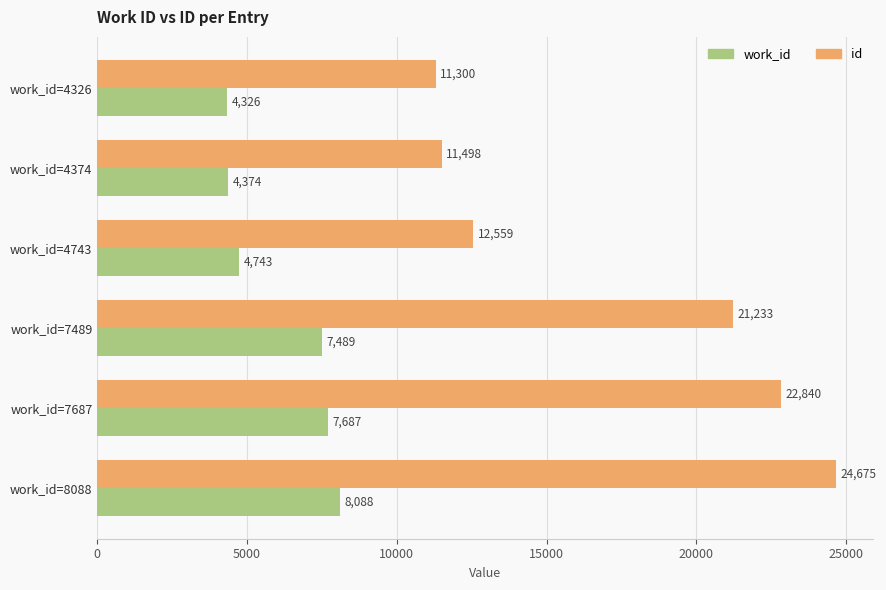

The value of work_id at work_id=4743 is 6997. True or false?

False